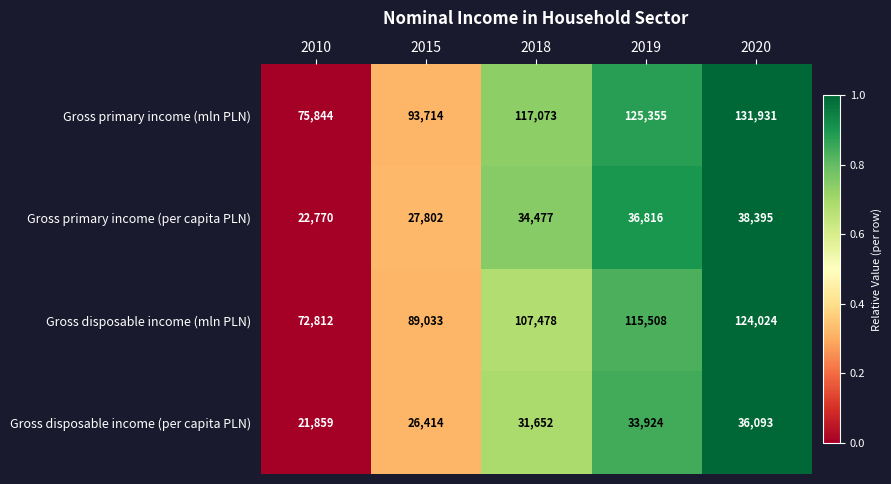

The value of Gross disposable income (per capita PLN) at 2015 is 36414. True or false?

False